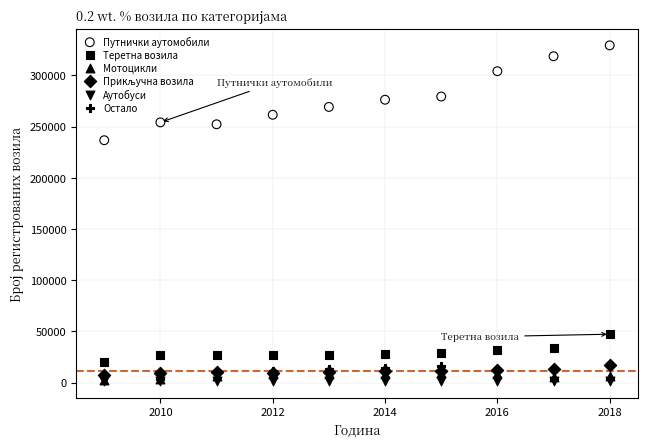

Across all series, what Y value is closest to 165389?

236726